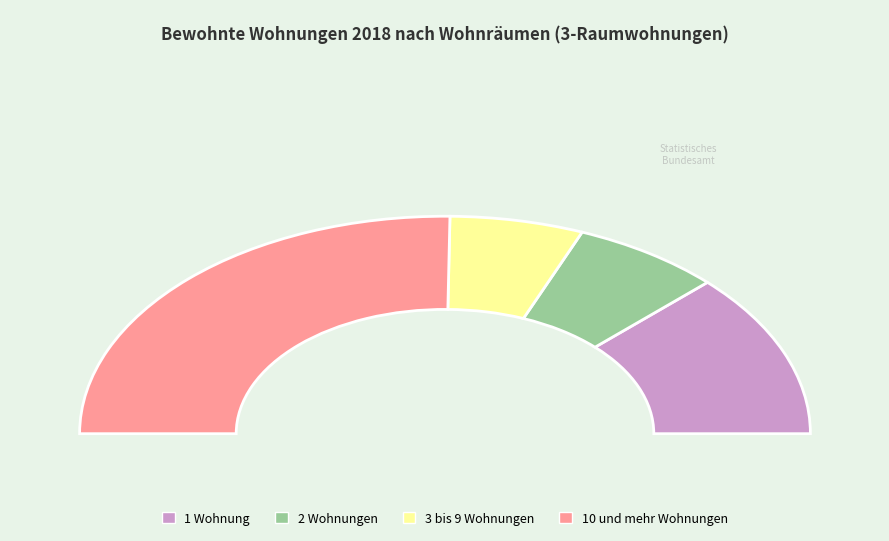

Between 1 Wohnung and 2 Wohnungen, which is larger?

1 Wohnung